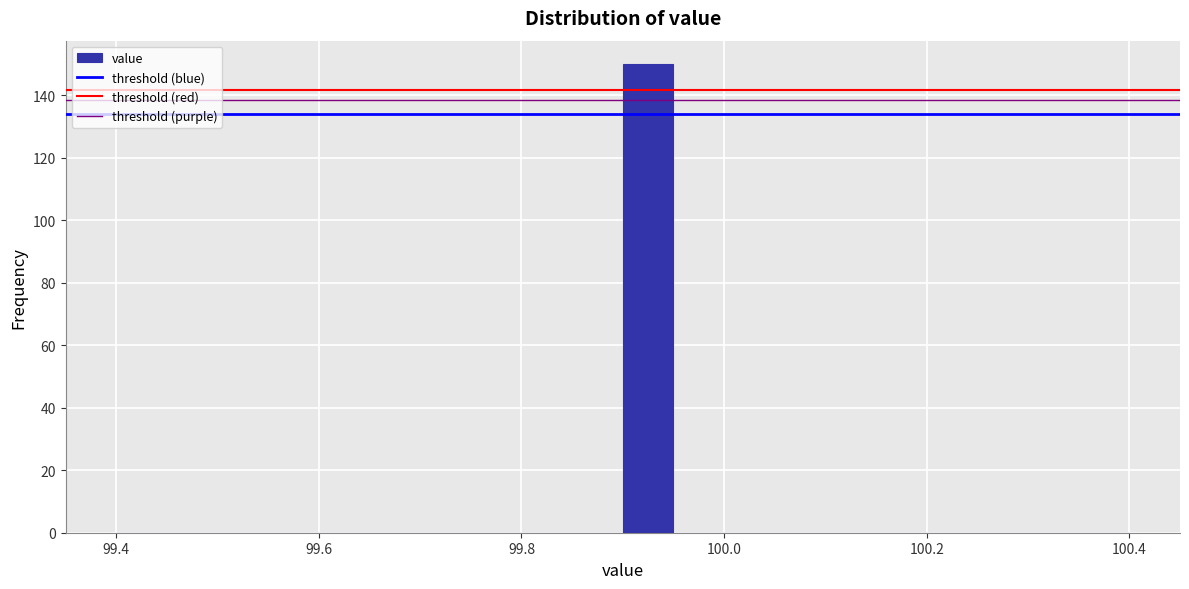

Read against the x-axis, roughly where is the centre of the tallest bar?

99.92